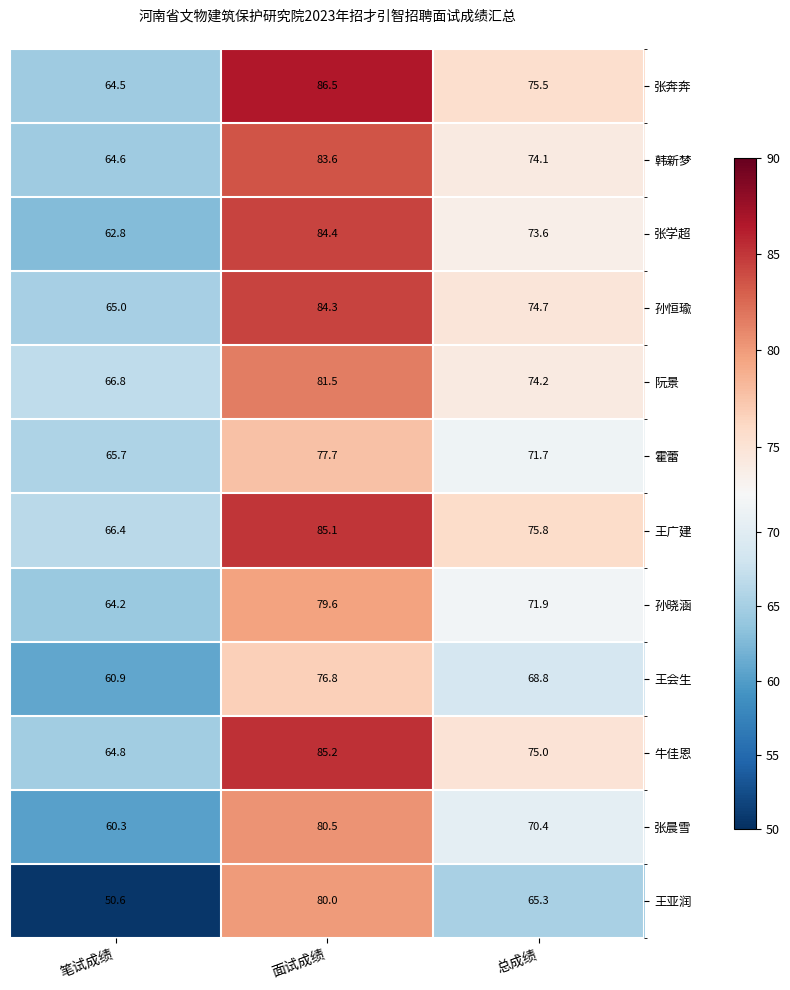

What is the lowest value of the 韩新梦 series?

64.6